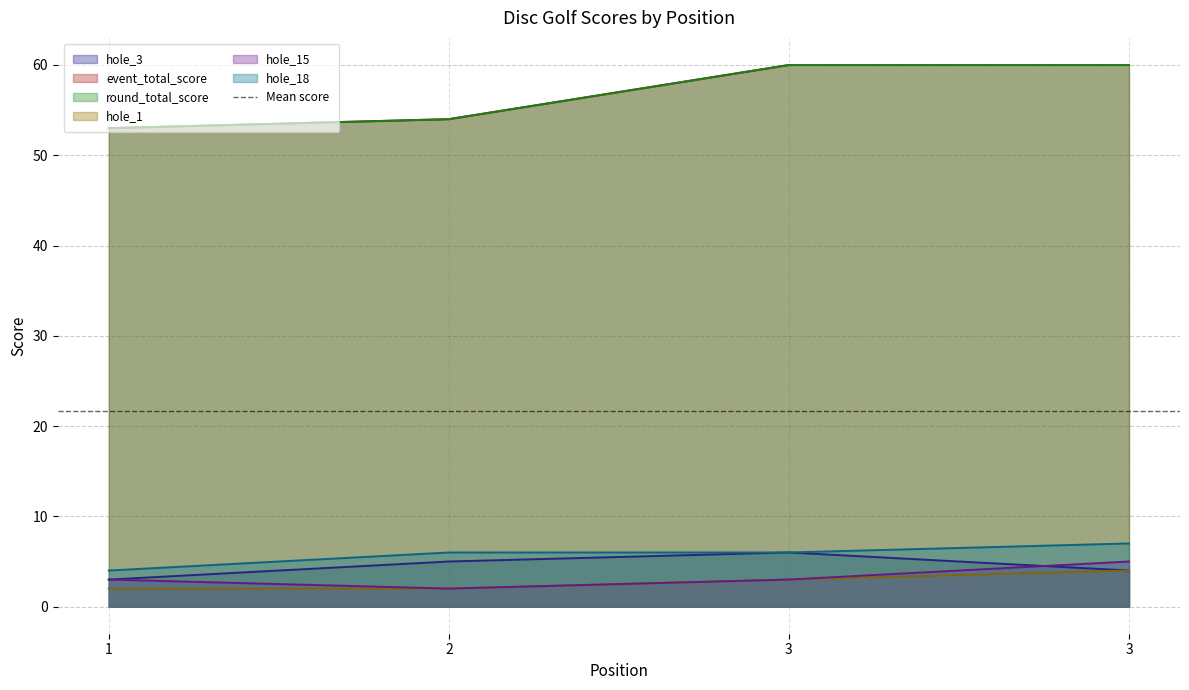

What is the sum of all hole_1 values?

11